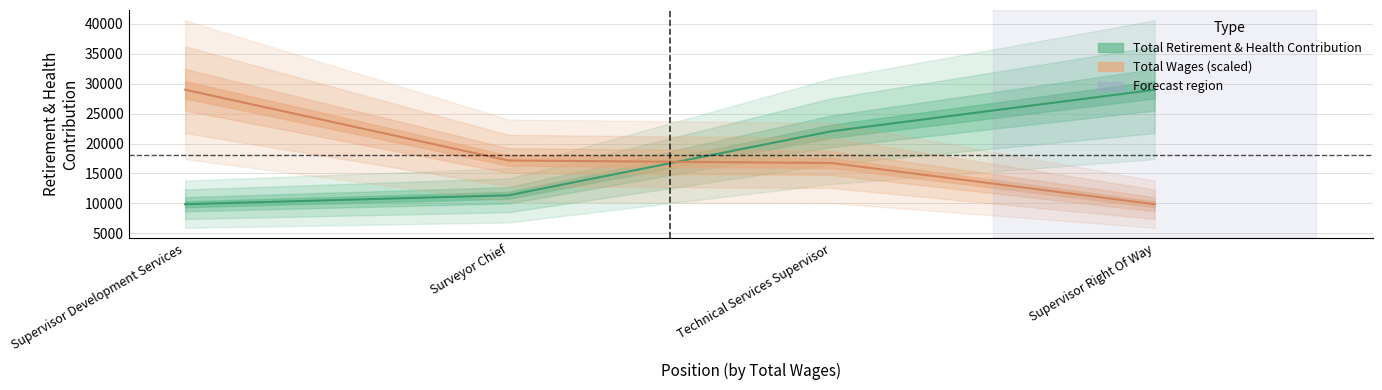

What is the maximum value shown in the chart?

29000.0